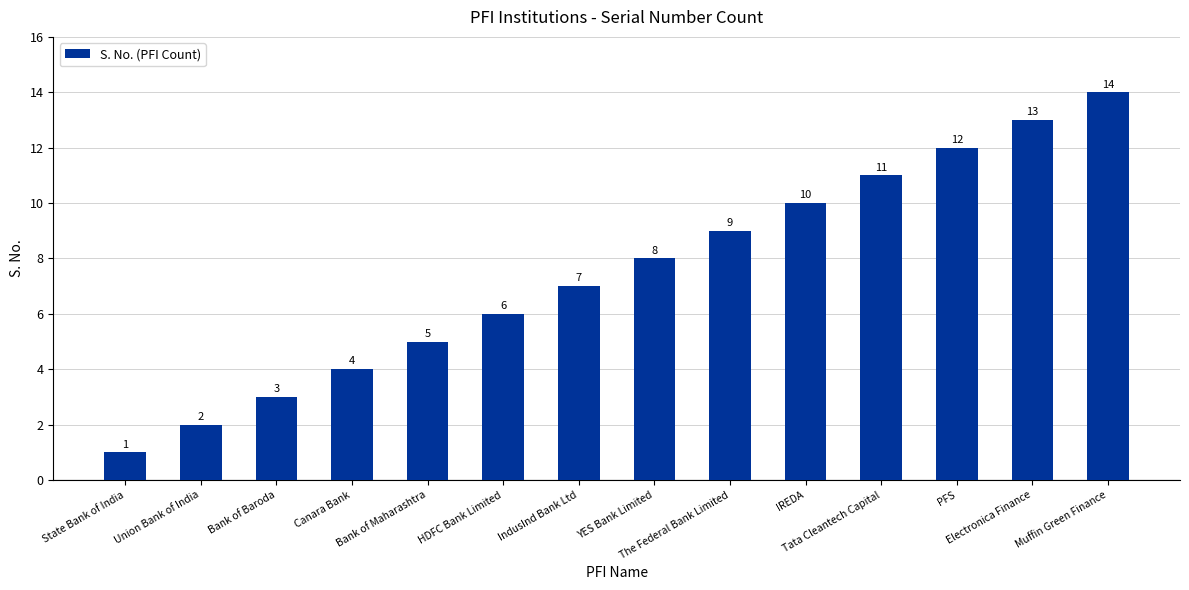

Which category has the highest value across all series?

Muffin Green Finance